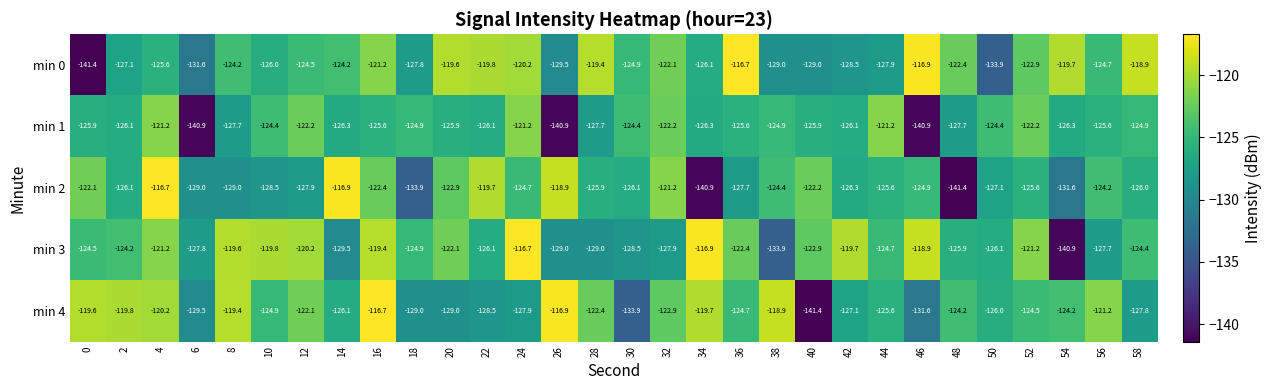

Rank the series at 28 from lowest to highest value.

min 3, min 1, min 2, min 4, min 0